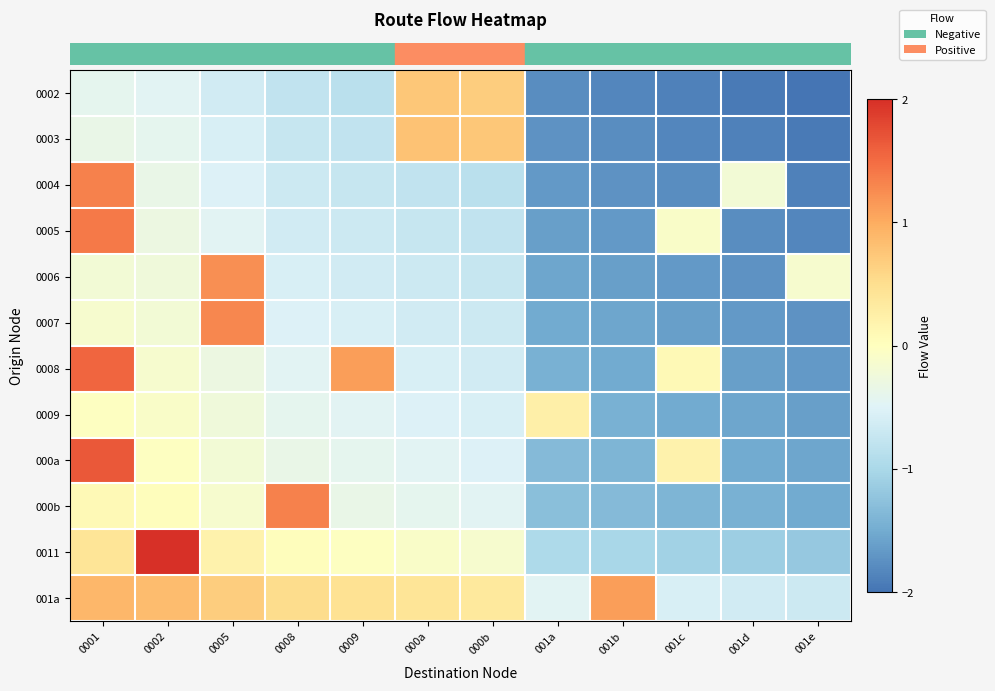

What is the minimum value shown in the chart?

-2.0